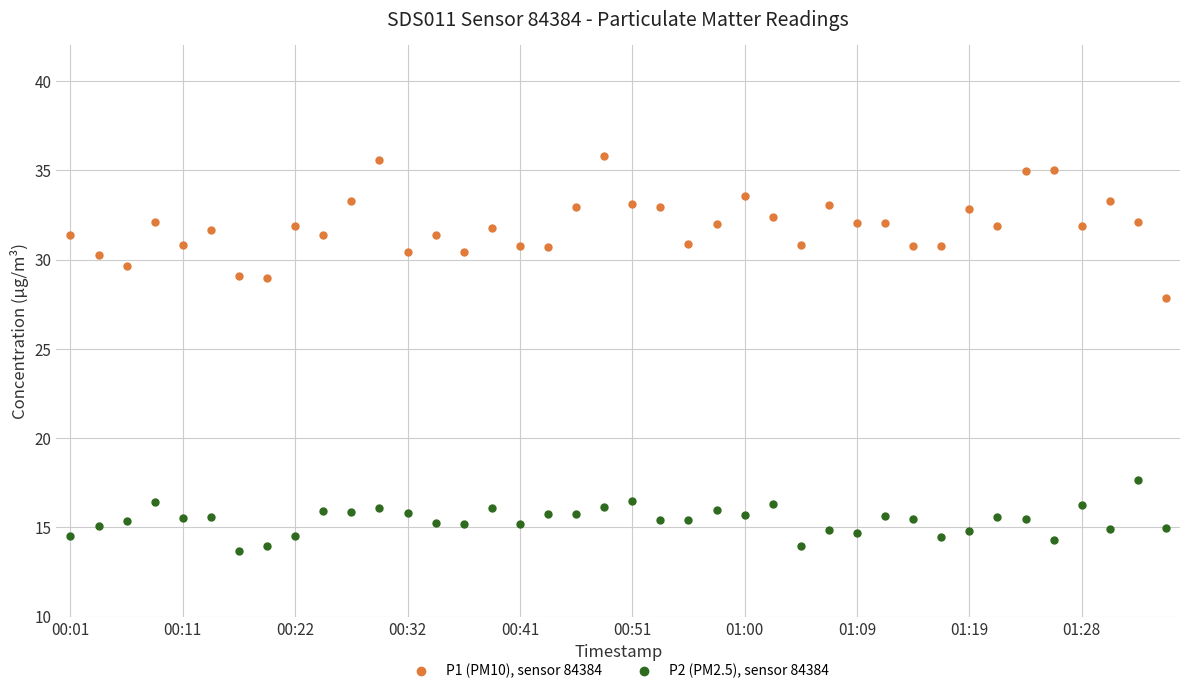

At how many categories does at least one series exceed 17?

40